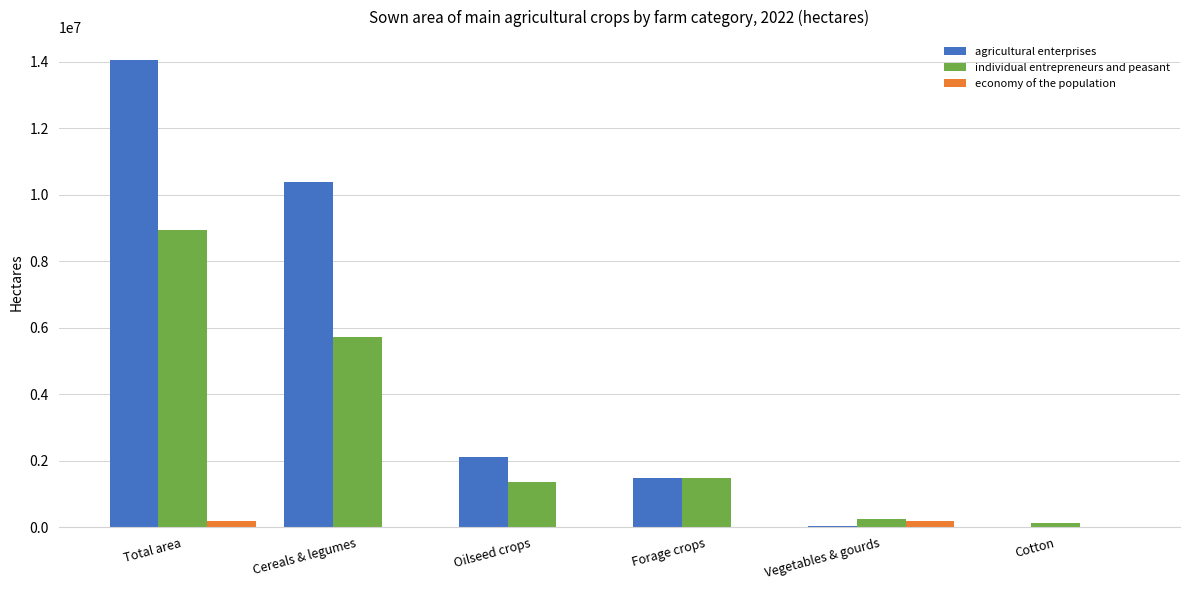

What is the maximum value shown in the chart?

14037524.9